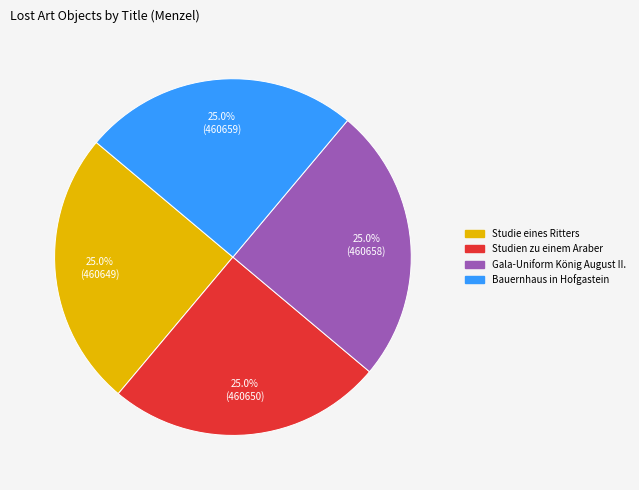

Does any single category account for the majority?

No